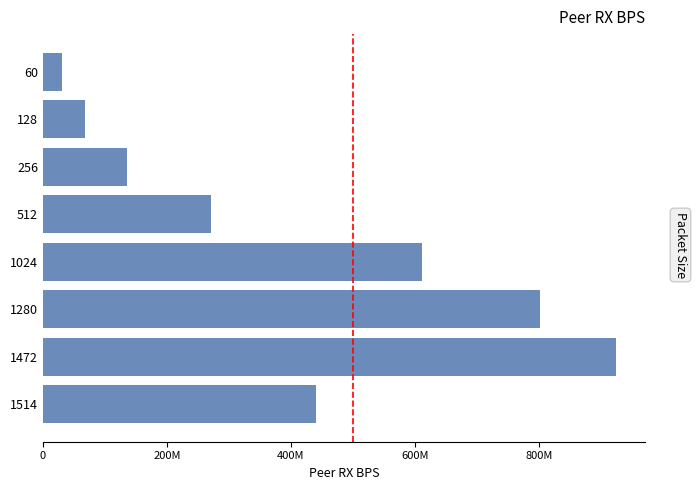

Does the chart contain any negative values?

No